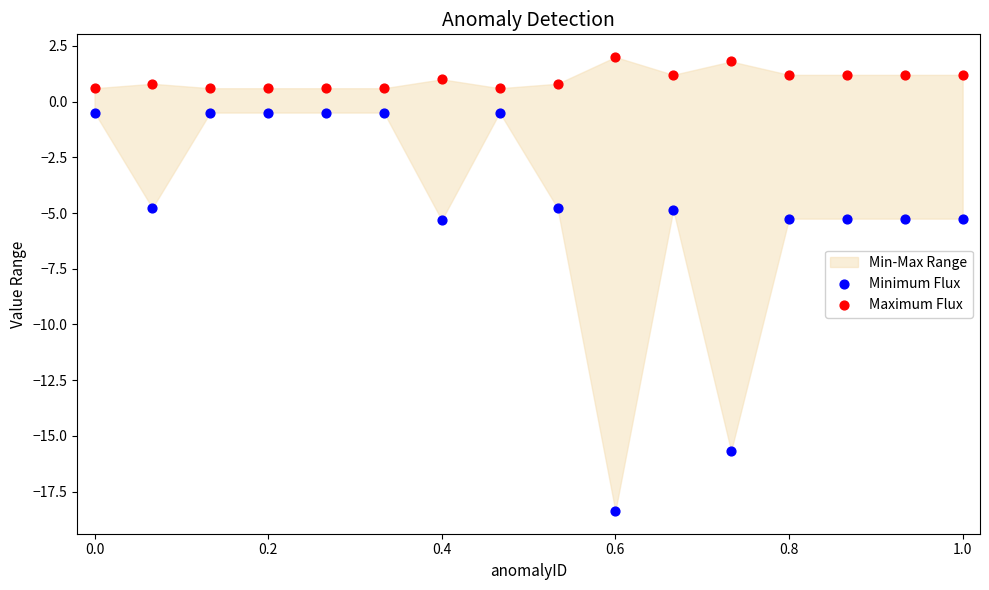

Which series has the widest spread of Y values?

Minimum Flux